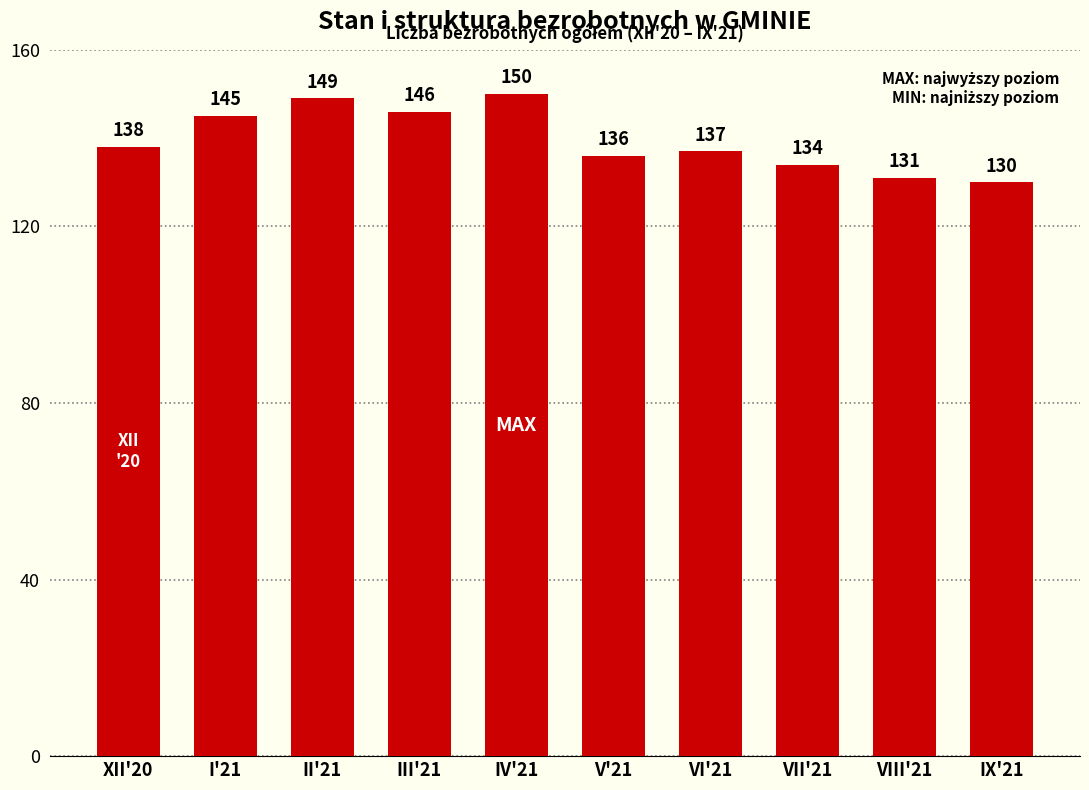

Are the bars horizontal?

No